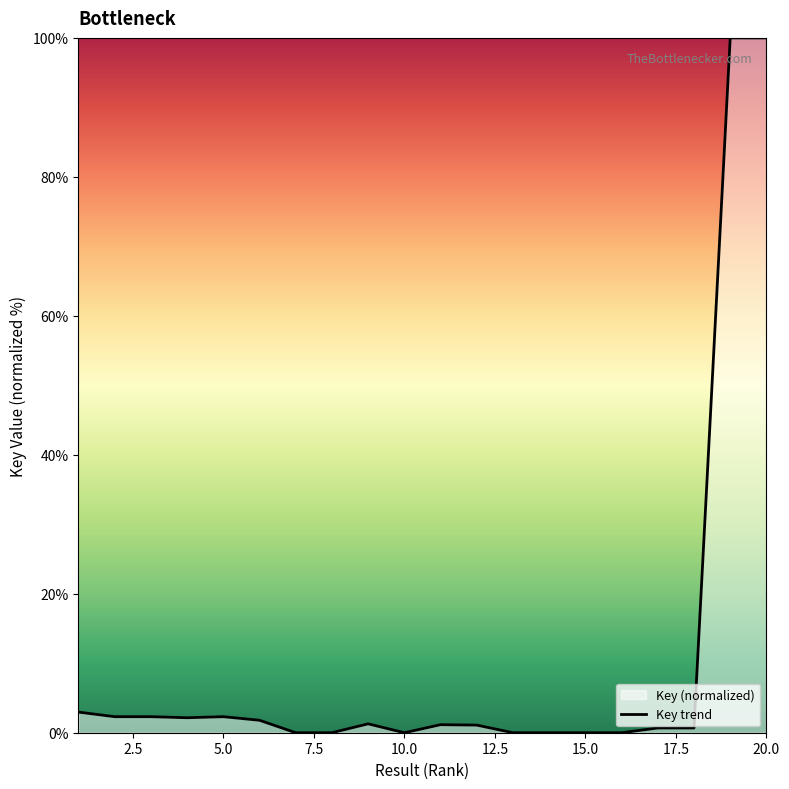

What is the sum of the values at 3 and 11?

3.5